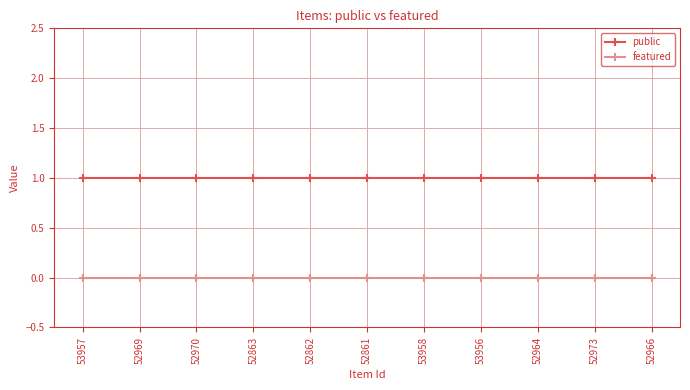

True or false: public has a value of 1 at 52973.

True